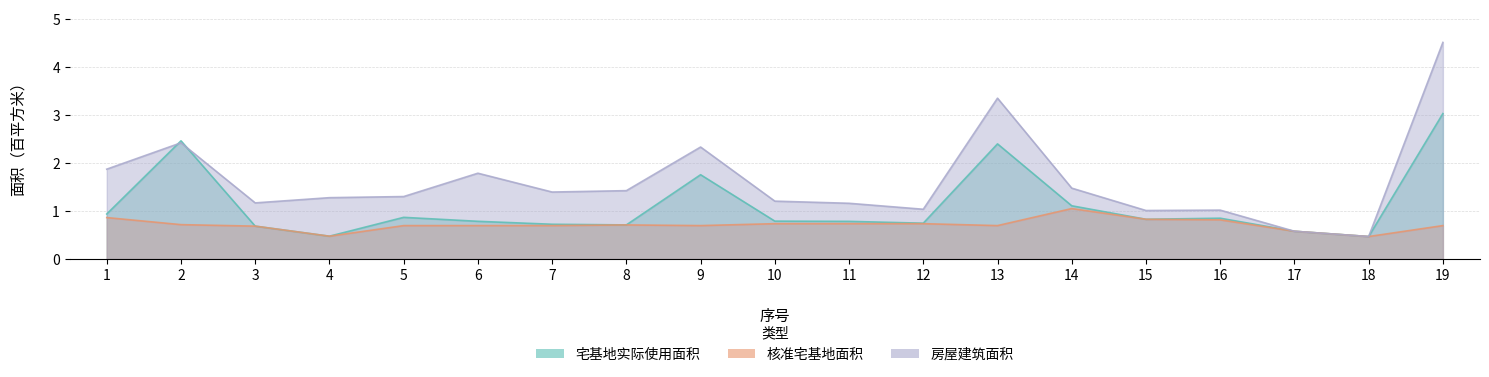

True or false: 房屋建筑面积 has a value of 1.2 at 3.

True